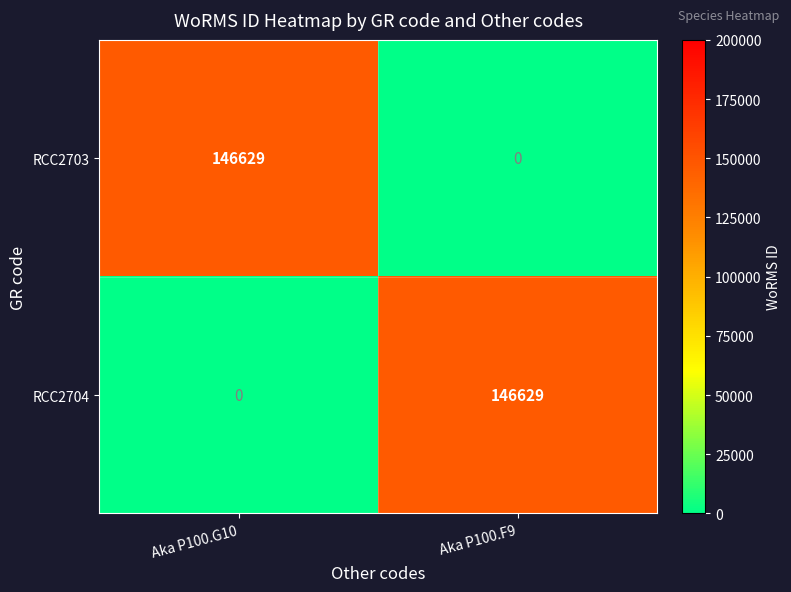

Rank the series at Aka P100.G10 from lowest to highest value.

RCC2704, RCC2703